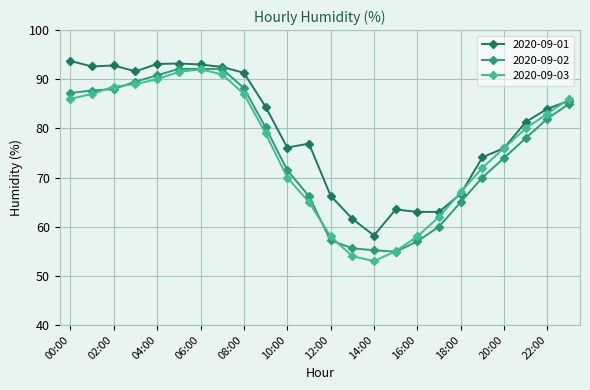

Which series has the widest spread of values?

2020-09-03